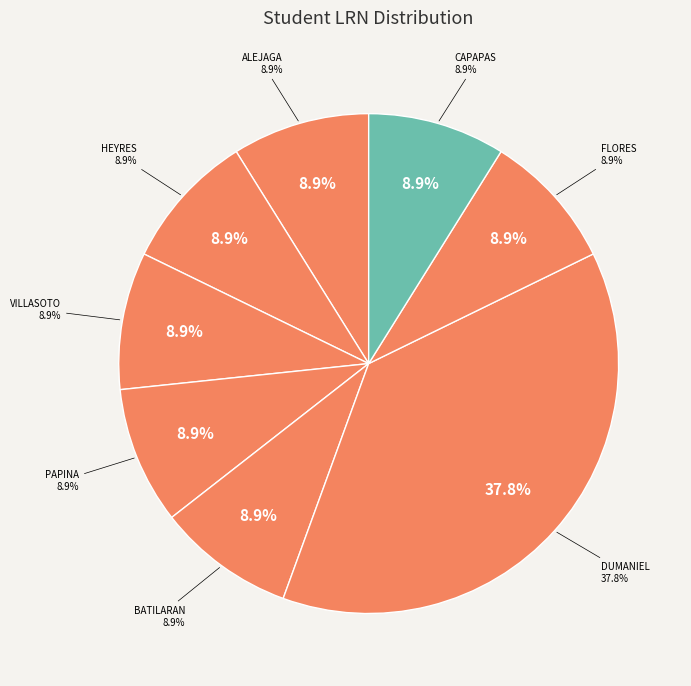

How many slices are in this pie chart?

8